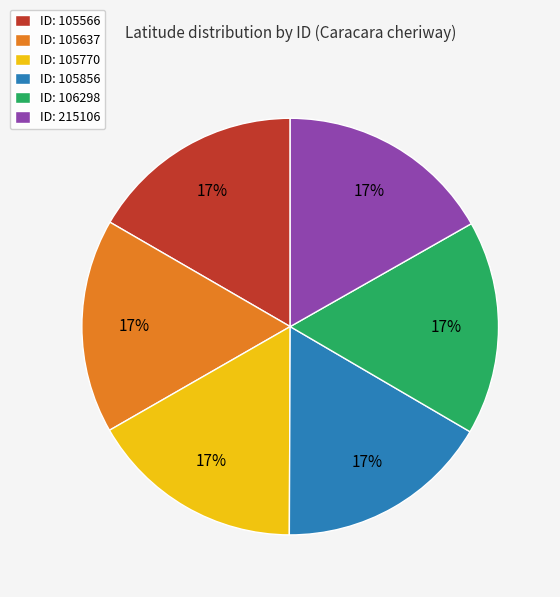

Is ID: 215106 the majority of the pie?

No